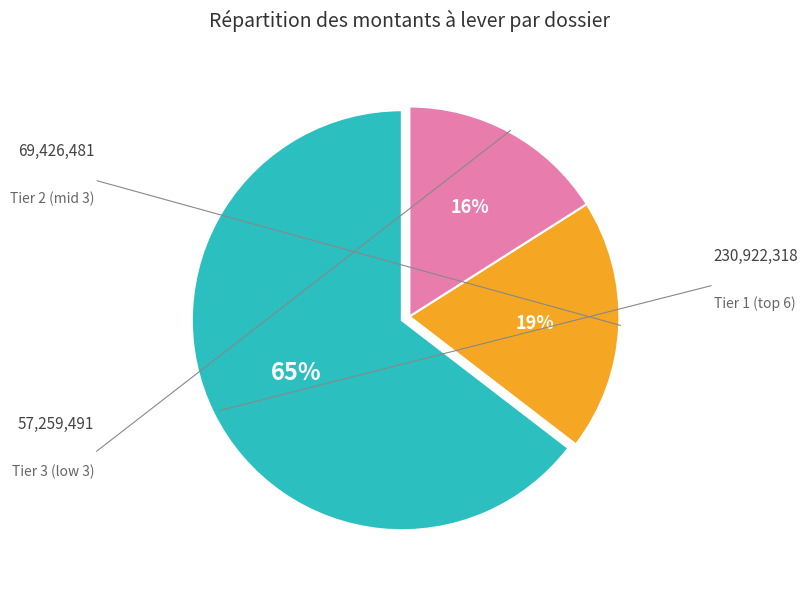

Is there a majority slice in this chart?

Yes